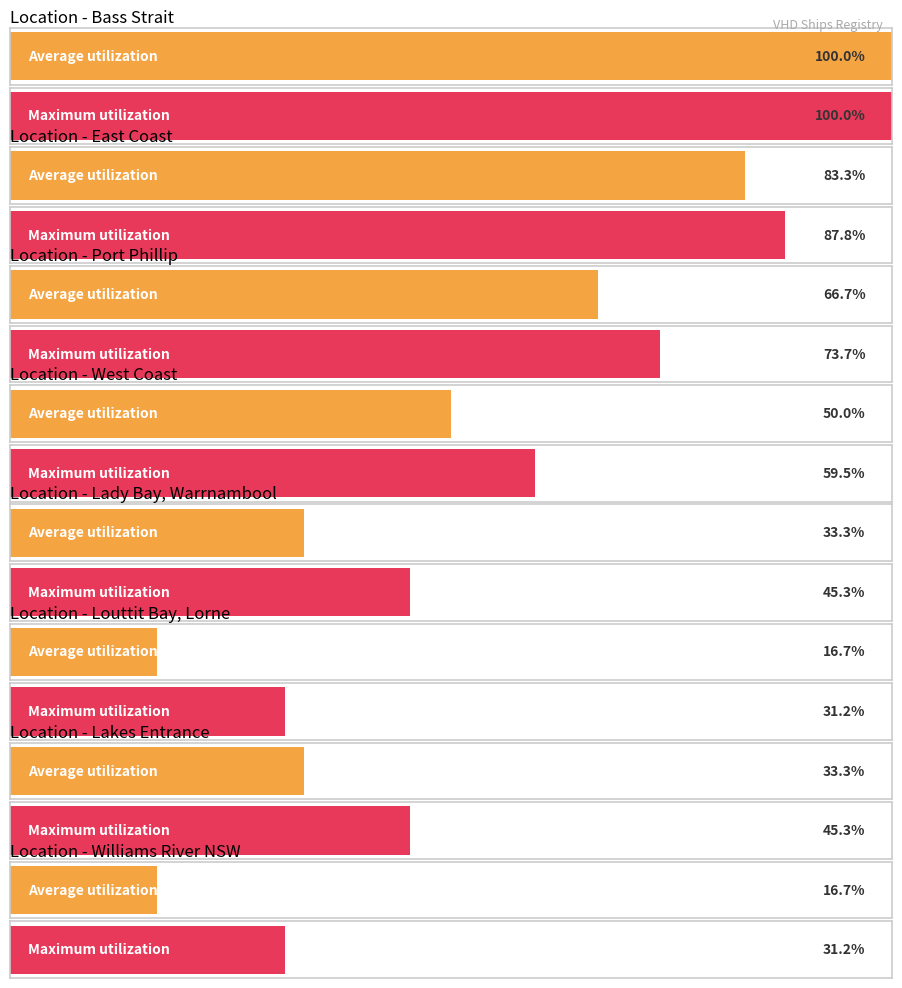

Count the values in the range 2 to 5.

6